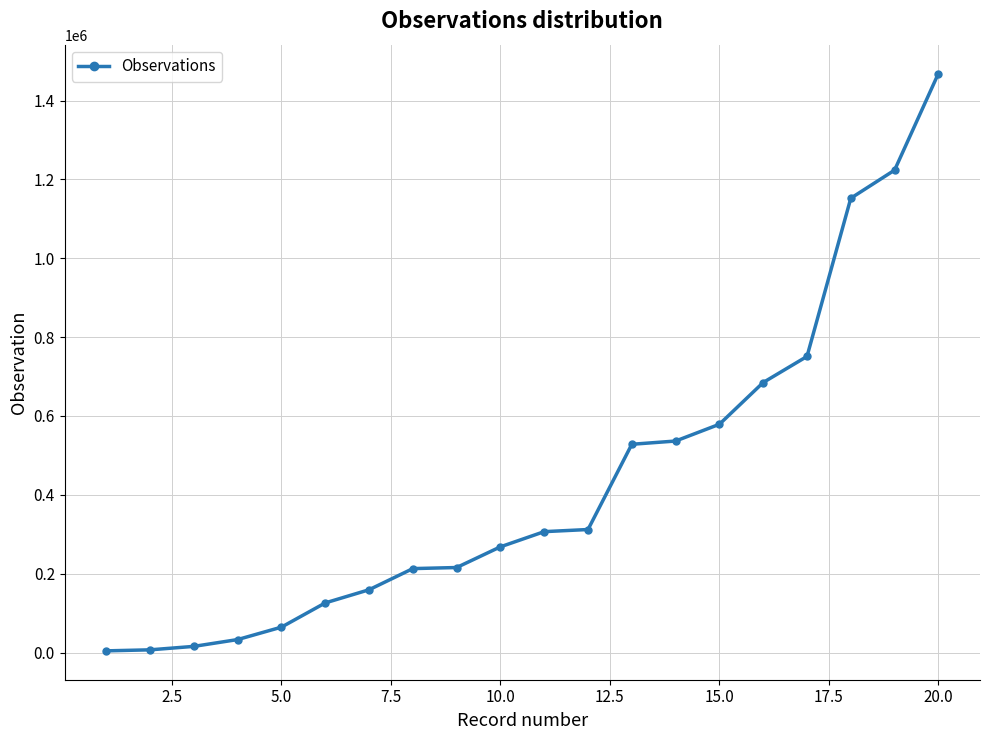

What is the maximum value shown in the chart?

1468594.8